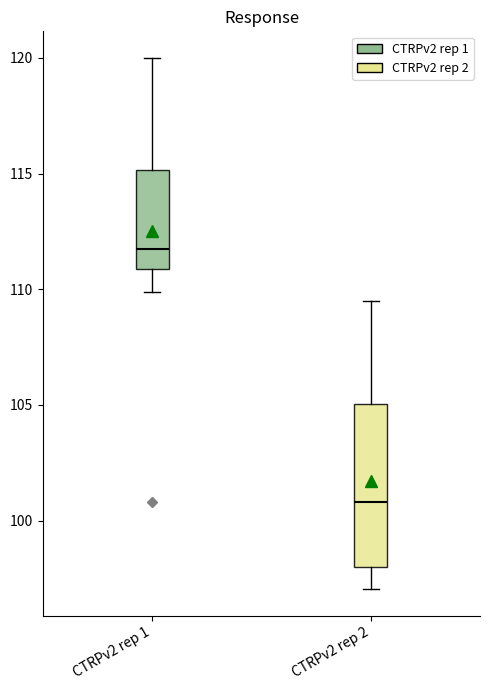

Reading left to right, transcribe this box plot: for each box, give where its median line is, the range the box spans, and where its two whiskers end, as read against the y-axis. The values are not printed on the chart, so give them approximately, as read against the axis.

CTRPv2 rep 1: median 112.0, box 111.0 to 115.0, whiskers 110.0 to 120.0
CTRPv2 rep 2: median 101.0, box 98.0 to 105.0, whiskers 97.0 to 109.5